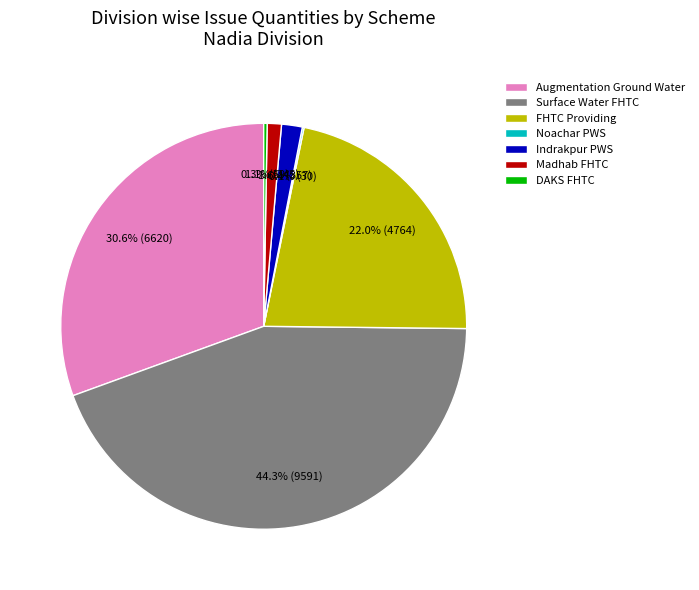

Is the sum of Augmentation Ground Water and Surface Water FHTC greater than half?

Yes